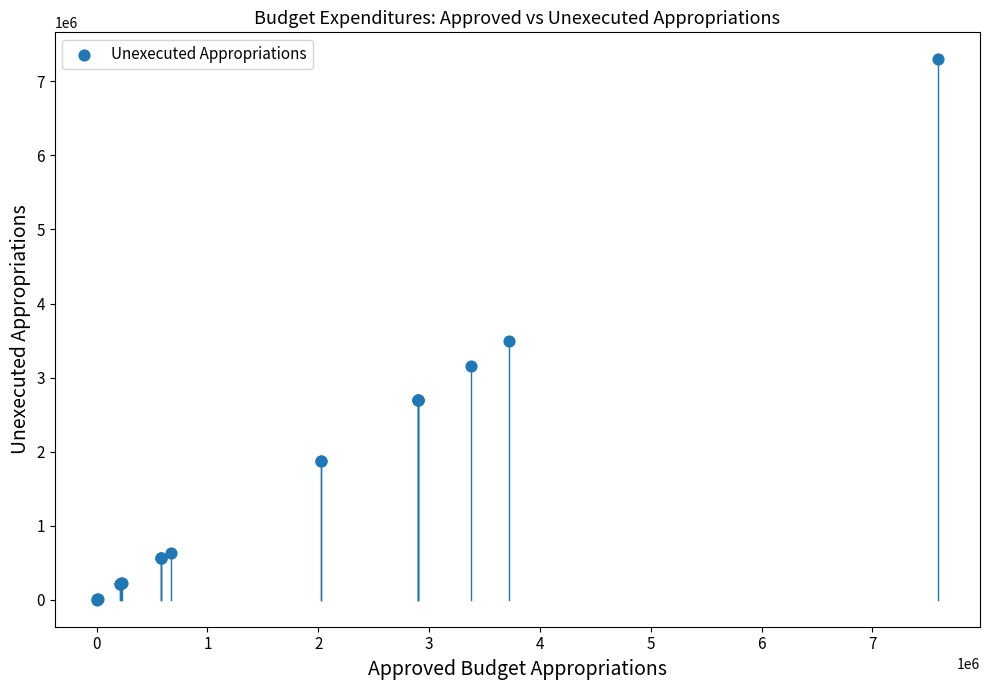

What Y value in the scatter plot is closest to 3649986?

3488988.1